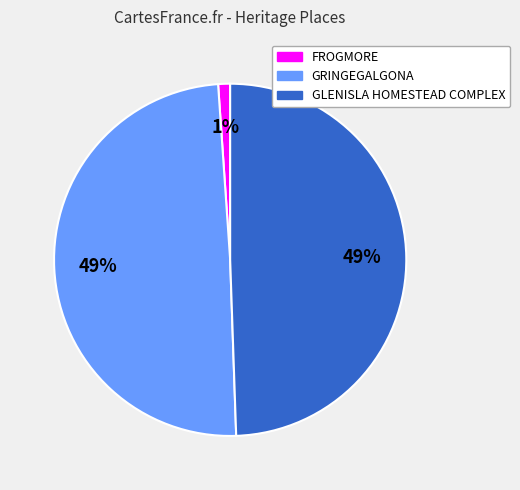

Does GRINGEGALGONA account for over 50% of the chart?

No